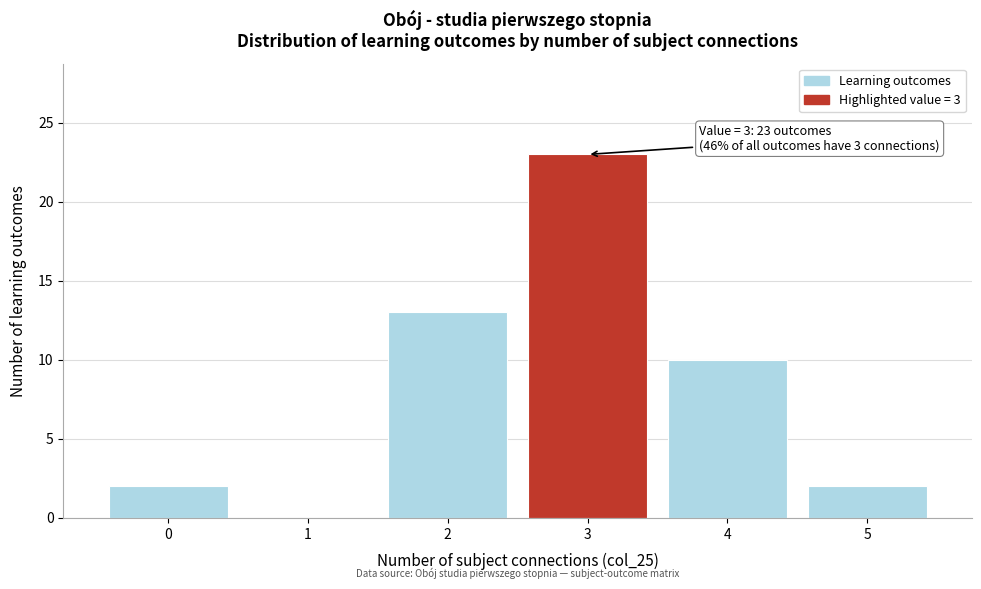

Which range on the x-axis has the tallest bar?

2.5 to 3.5